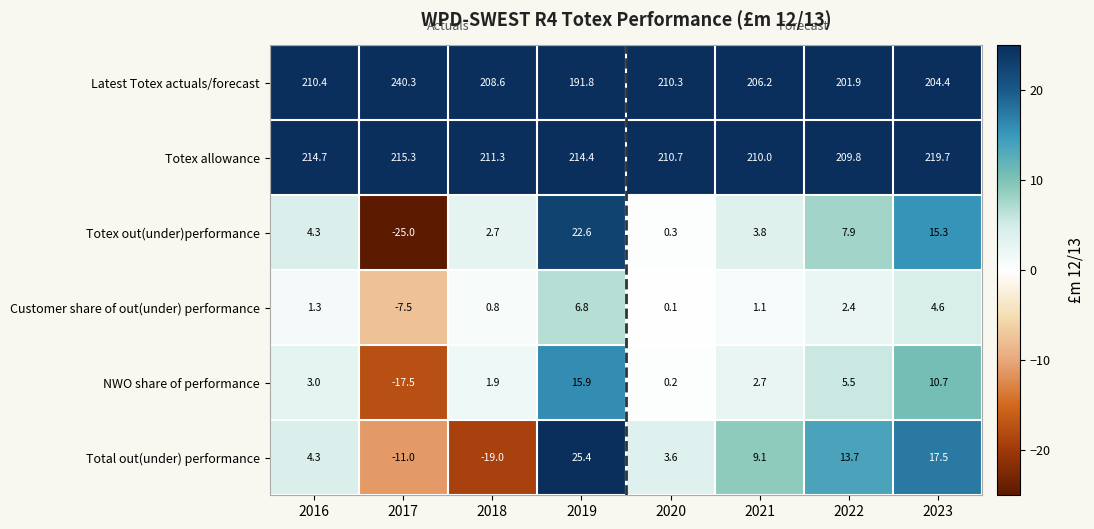

Between 2018 and 2020, which series saw the biggest shift?

Total out(under) performance